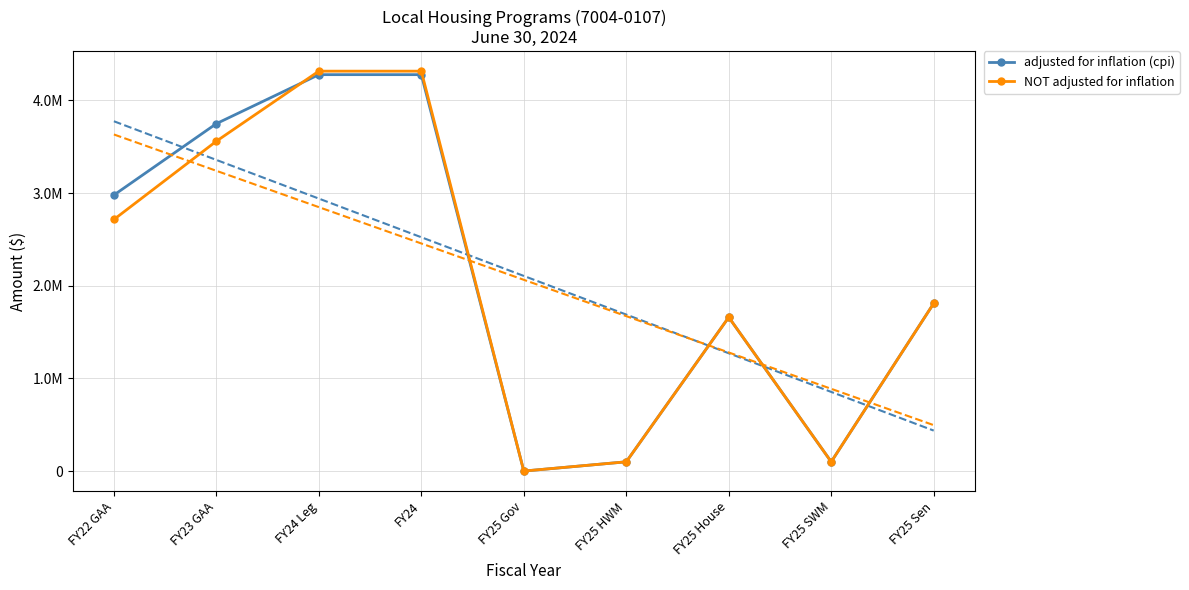

At FY23 GAA, list the series in order from smallest to largest.

NOT adjusted for inflation, adjusted for inflation (cpi)